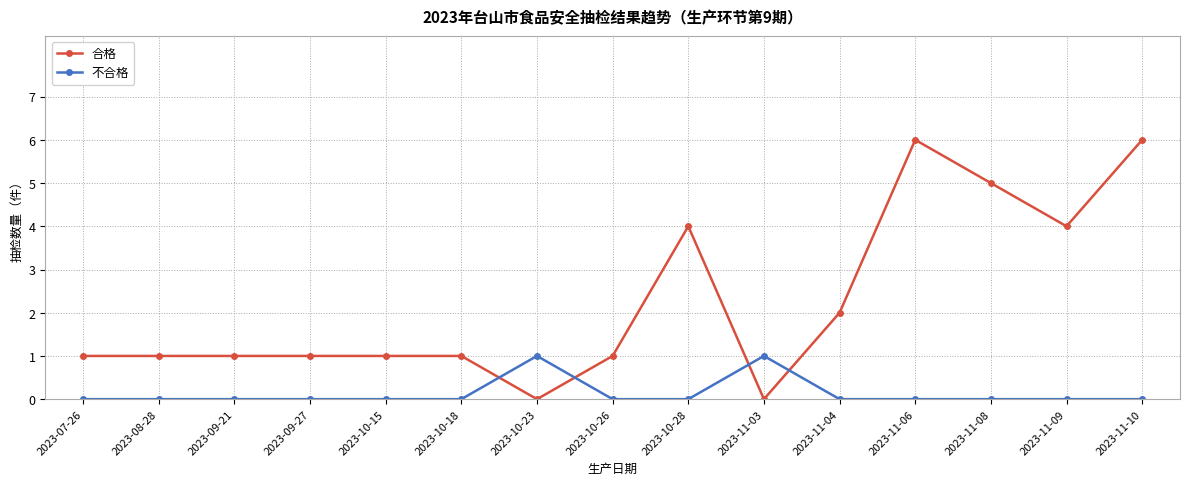

Which series has the largest total across all categories?

合格